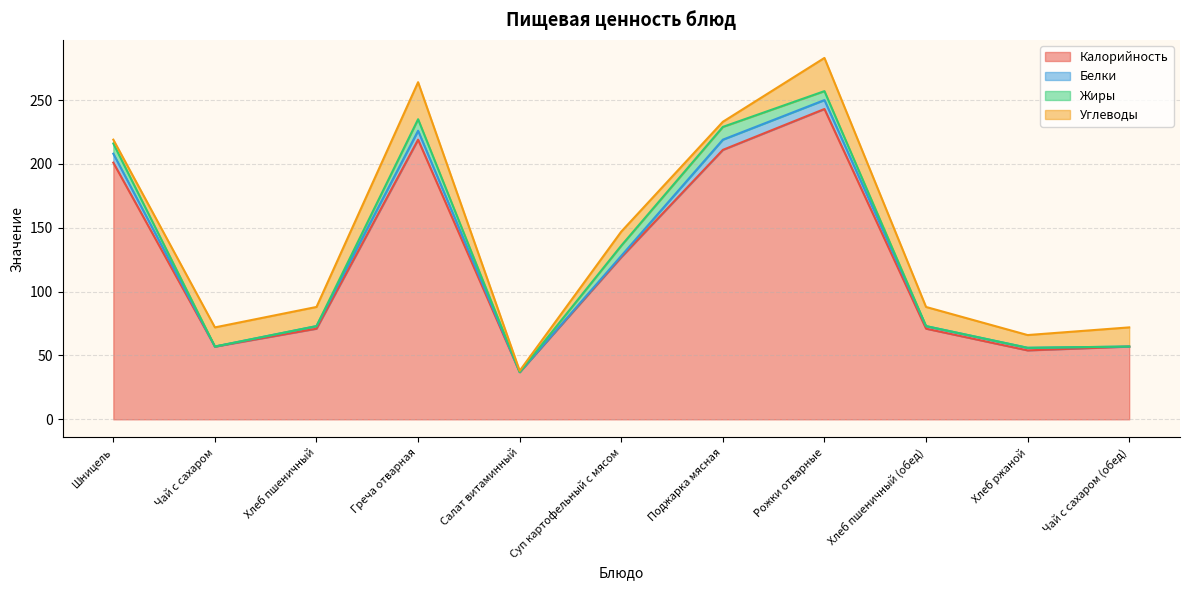

Rank the categories by Белки value from highest to lowest.

Поджарка мясная, Шницель, Греча отварная, Рожки отварные, Хлеб пшеничный, Хлеб пшеничный (обед), Хлеб ржаной, Суп картофельный с мясом, Чай с сахаром, Салат витаминный, Чай с сахаром (обед)